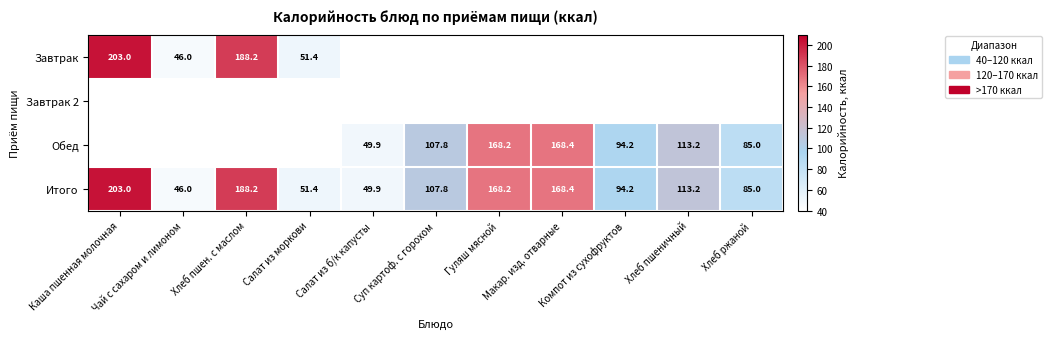

What is the average value of the Итого series?

115.9